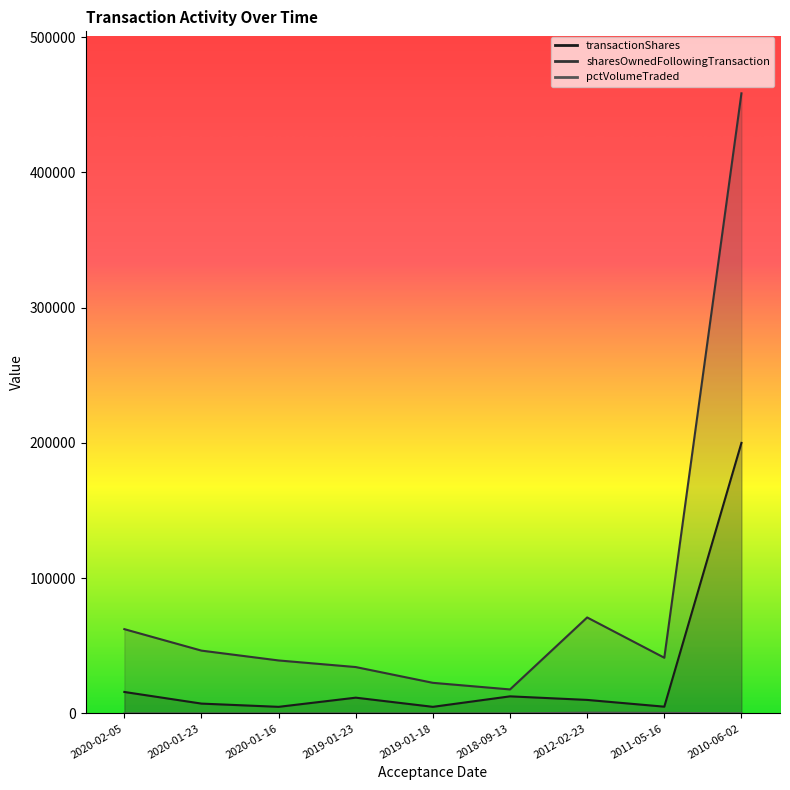

How many data points does each series have?

9